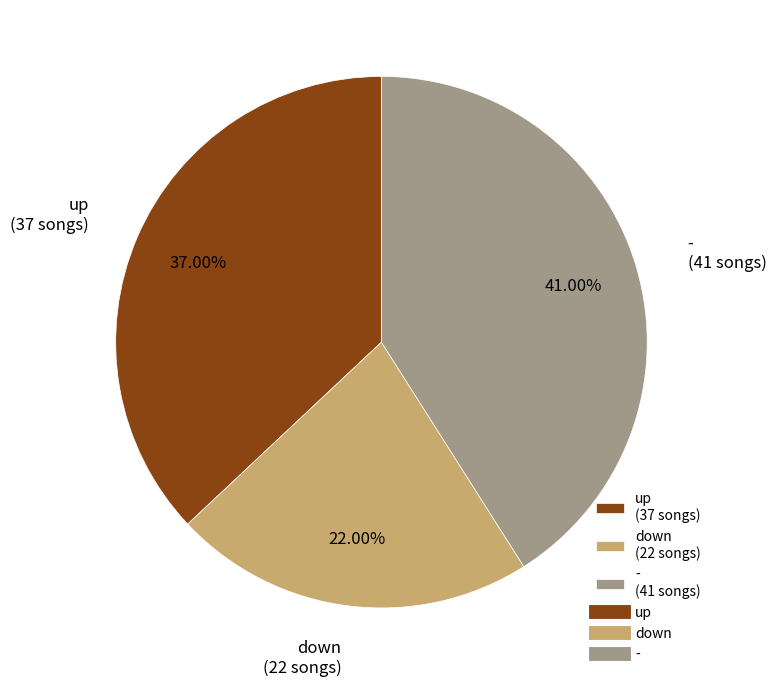

To the nearest percent, what is the difference between the - and down slice percentages?

19%